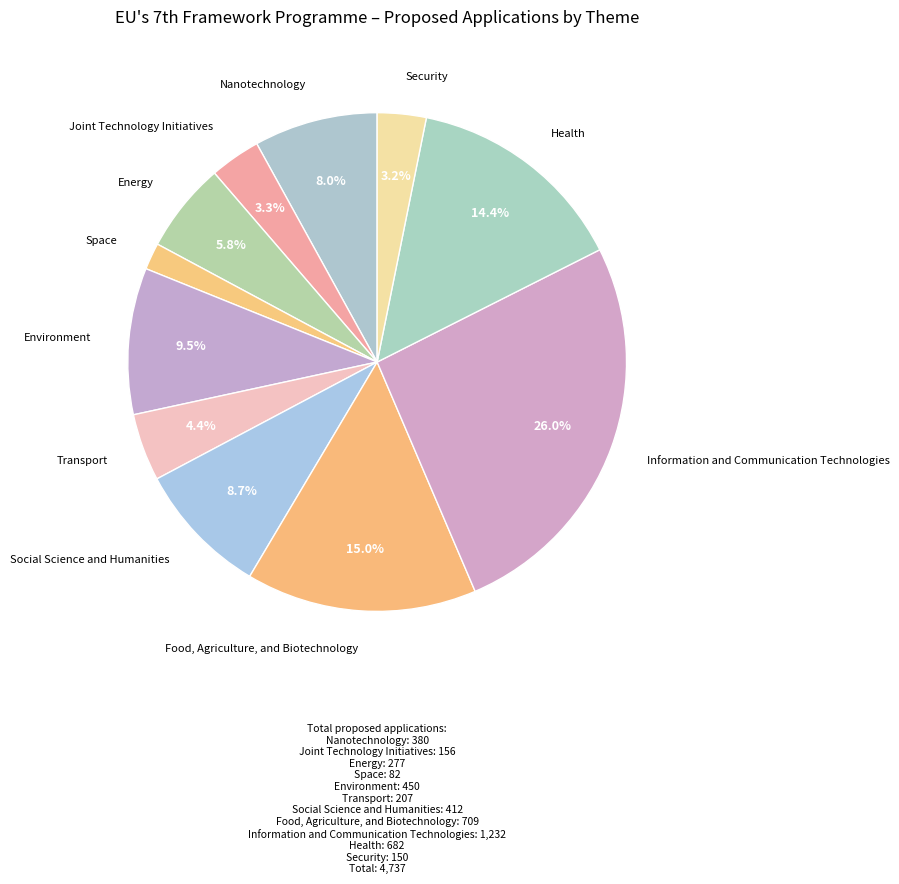

Rank the categories by value from lowest to highest.

Space, Security, Joint Technology Initiatives, Transport, Energy, Nanotechnology, Social Science and Humanities, Environment, Health, Food, Agriculture, and Biotechnology, Information and Communication Technologies